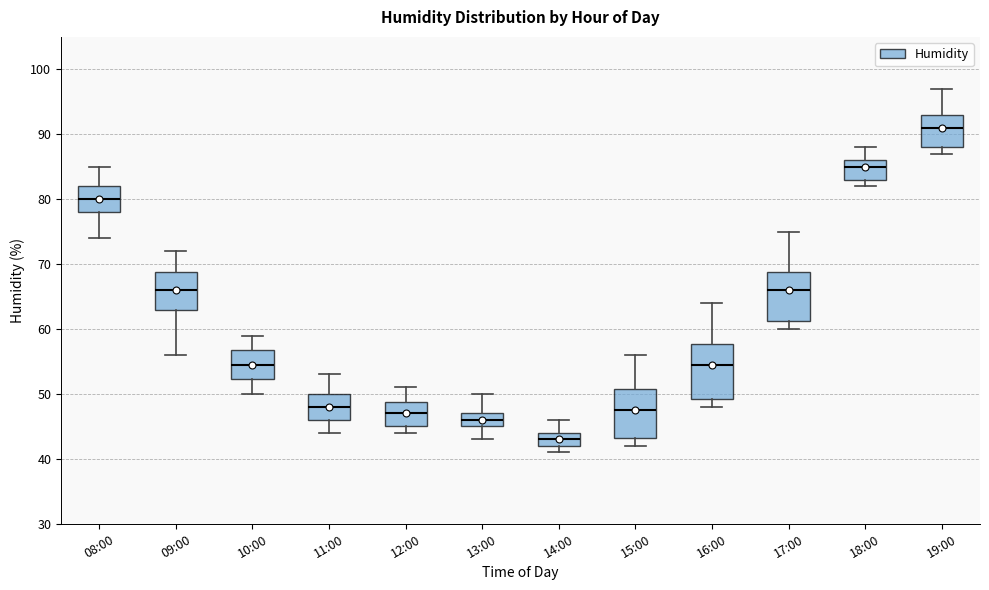

Reading left to right, transcribe this box plot: for each box, give where its median line is, the range the box spans, and where its two whiskers end, as read against the y-axis. The values are not printed on the chart, so give them approximately, as read against the axis.

08:00: median 80, box 78 to 82, whiskers 74 to 85
09:00: median 66, box 63 to 69, whiskers 56 to 72
10:00: median 55, box 52 to 57, whiskers 50 to 59
11:00: median 48, box 46 to 50, whiskers 44 to 53
12:00: median 47, box 45 to 49, whiskers 44 to 51
13:00: median 46, box 45 to 47, whiskers 43 to 50
14:00: median 43, box 42 to 44, whiskers 41 to 46
15:00: median 48, box 43 to 51, whiskers 42 to 56
16:00: median 55, box 49 to 58, whiskers 48 to 64
17:00: median 66, box 61 to 69, whiskers 60 to 75
18:00: median 85, box 83 to 86, whiskers 82 to 88
19:00: median 91, box 88 to 93, whiskers 87 to 97